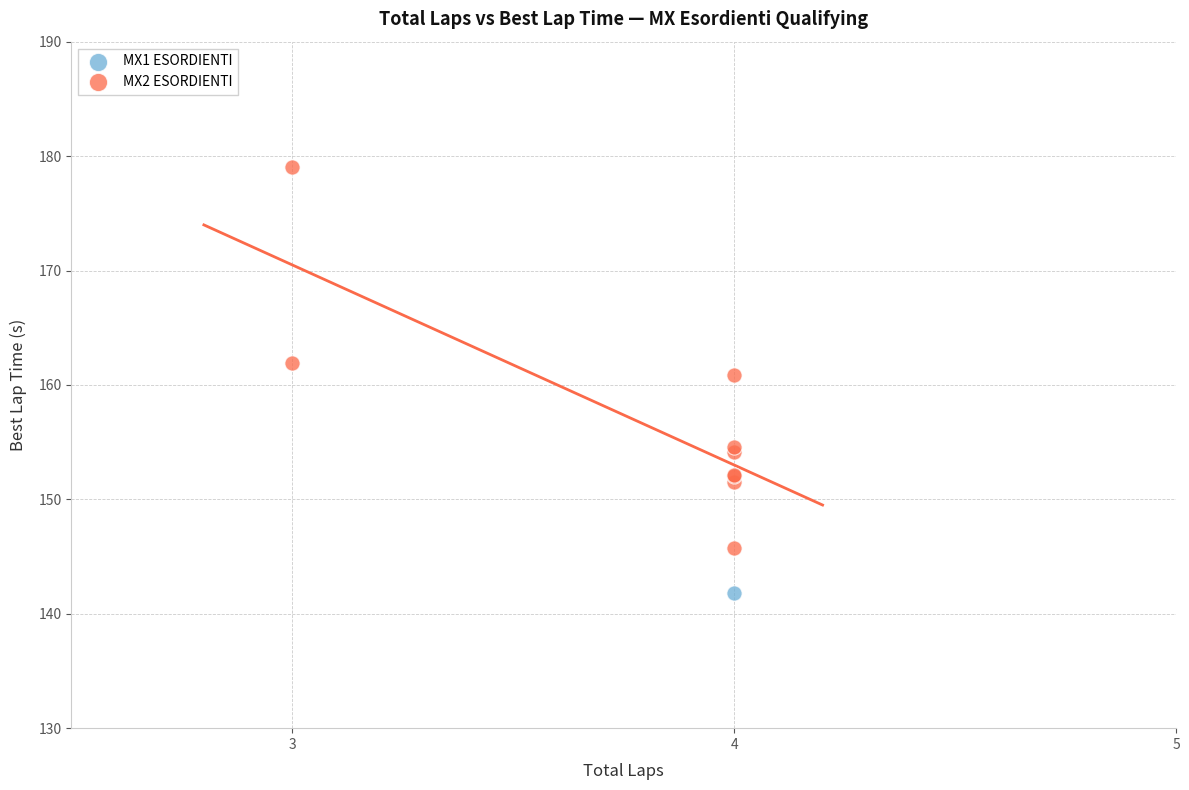

What are all the series names shown in the legend?

MX1 ESORDIENTI, MX2 ESORDIENTI